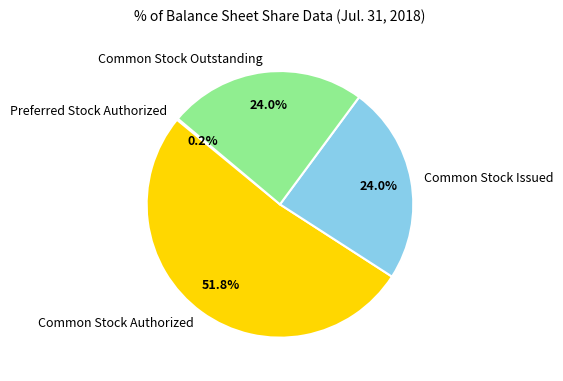

Which slice is the largest?

Common Stock Authorized